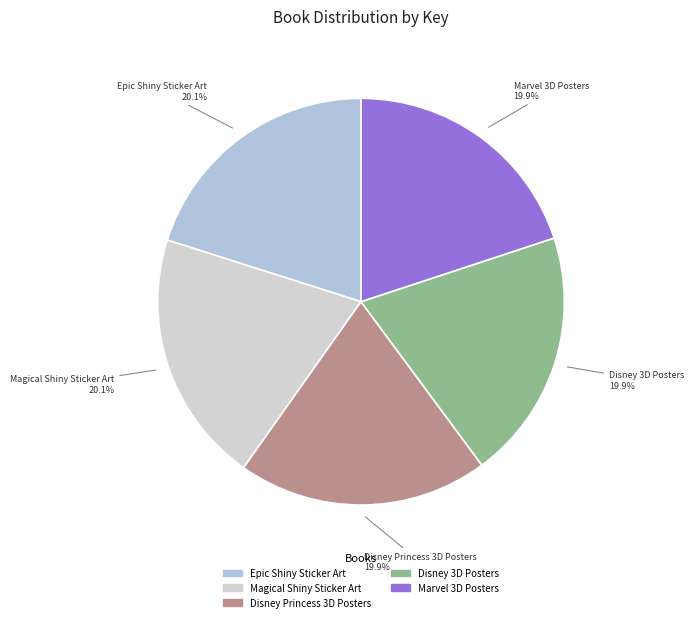

Do Magical Shiny Sticker Art and Marvel 3D Posters together represent more than half of the pie?

No